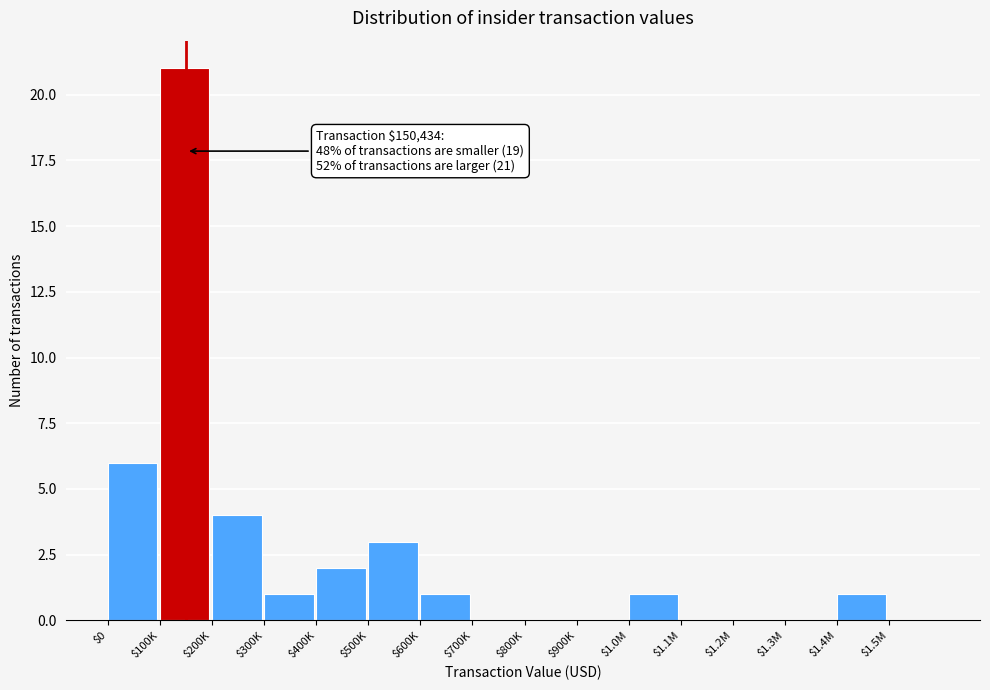

Where is the data nearest to the value 10?

$0